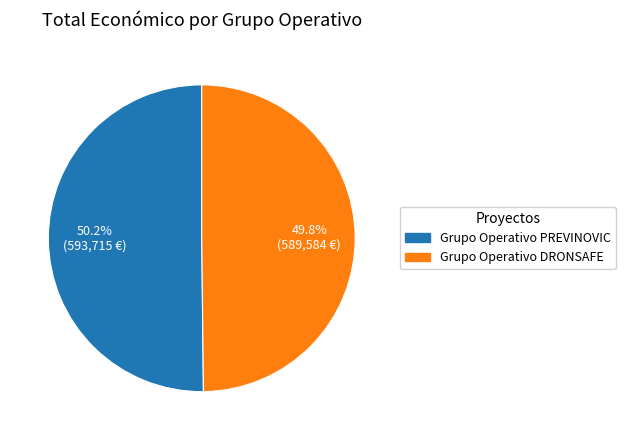

What percentage is the Grupo Operativo DRONSAFE slice, to the nearest percent?

50%